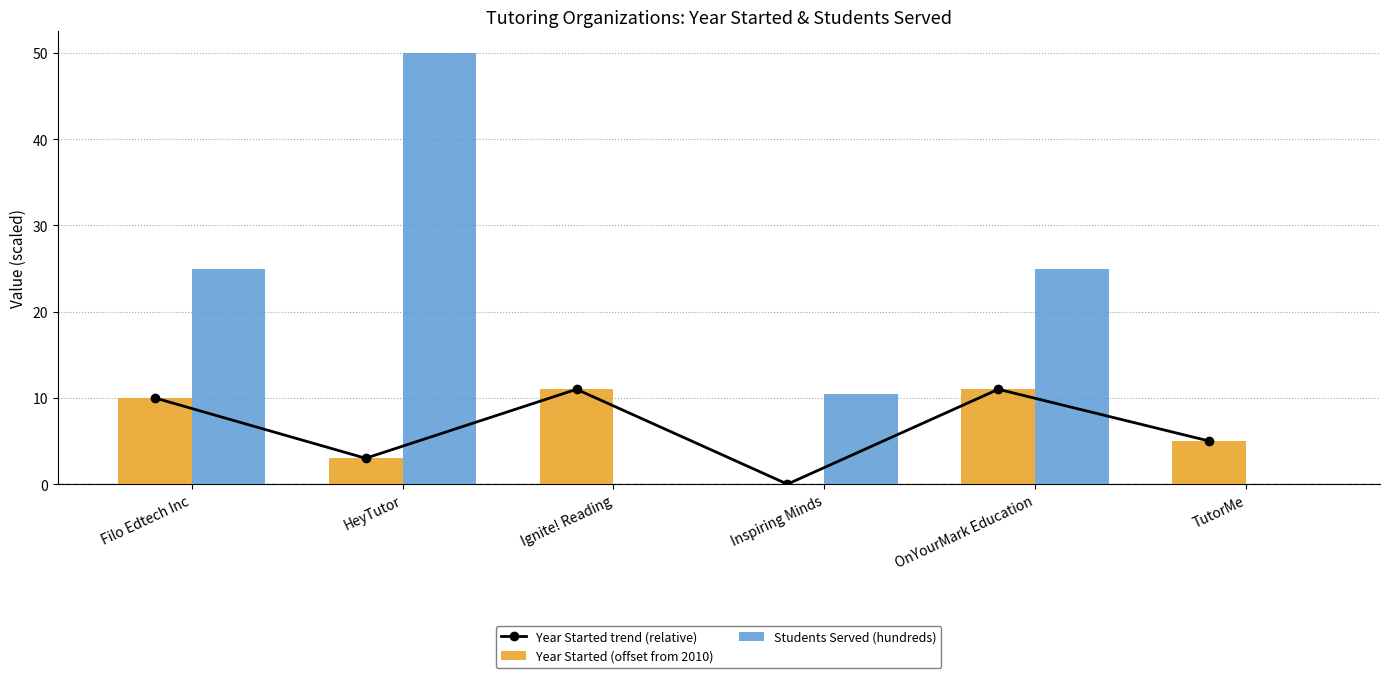

What is the average value of the Year Started (offset from 2010) series?

6.7